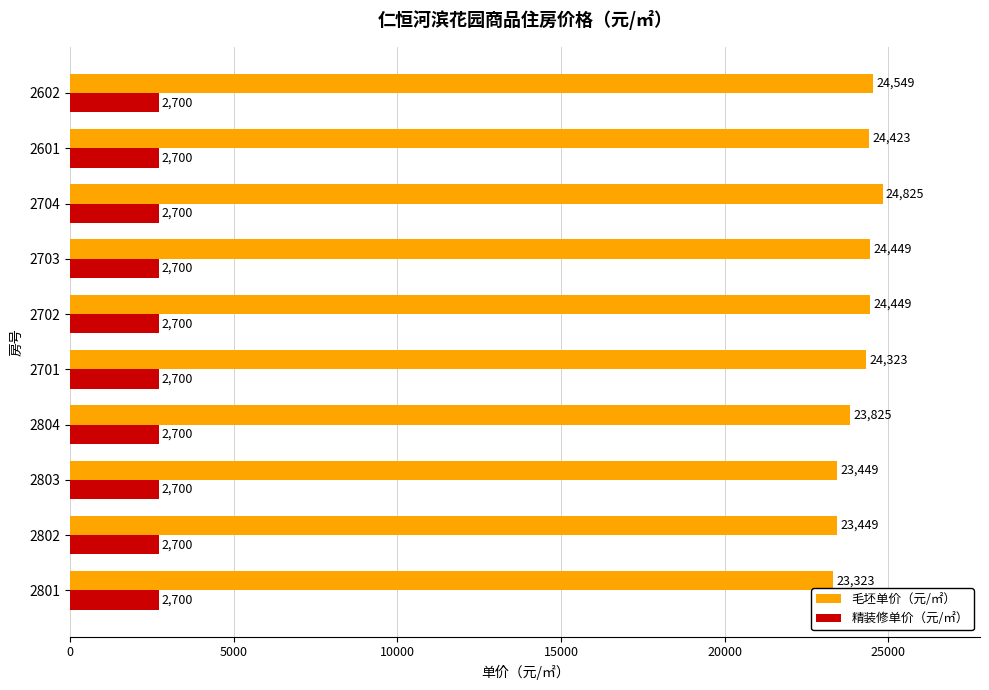

What is the minimum value for 精装修单价（元/㎡）?

2700.0